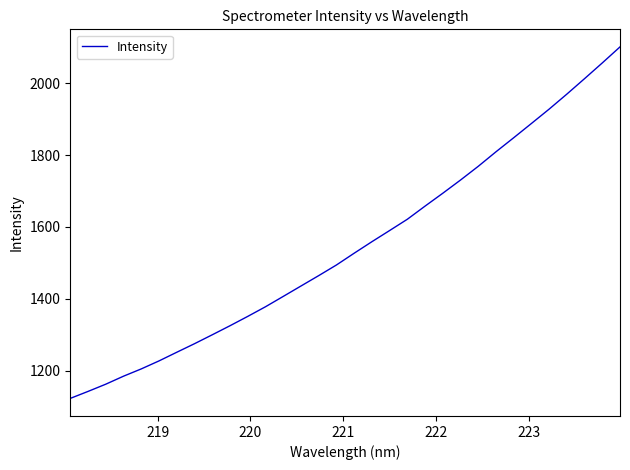

What is the greatest value displayed?

2101.3